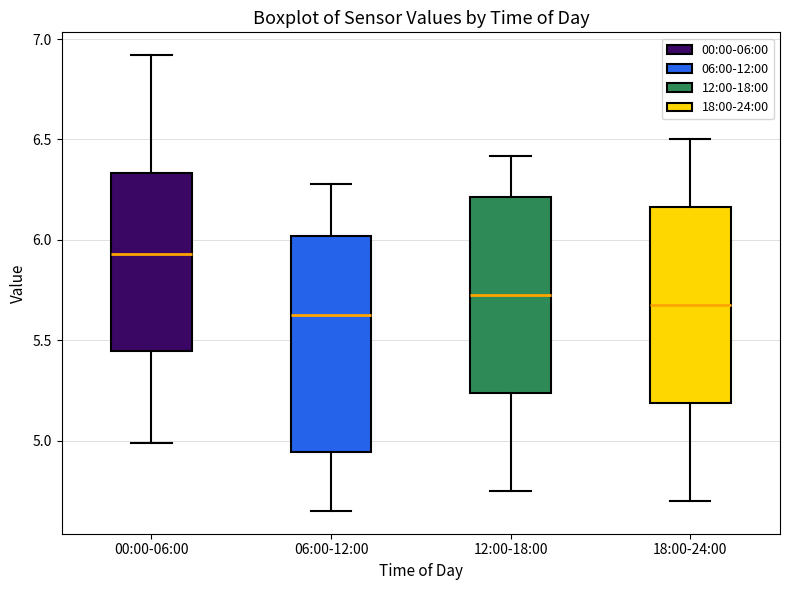

Reading left to right, read every box against the y-axis: the position of its median line, the range the box covers, and the ends of its whiskers. The values are not printed on the chart, so give them approximately, as read against the axis.

00:00-06:00: median 5.95, box 5.45 to 6.35, whiskers 5.00 to 6.90
06:00-12:00: median 5.65, box 4.95 to 6.00, whiskers 4.65 to 6.30
12:00-18:00: median 5.75, box 5.25 to 6.20, whiskers 4.75 to 6.40
18:00-24:00: median 5.70, box 5.20 to 6.15, whiskers 4.70 to 6.50